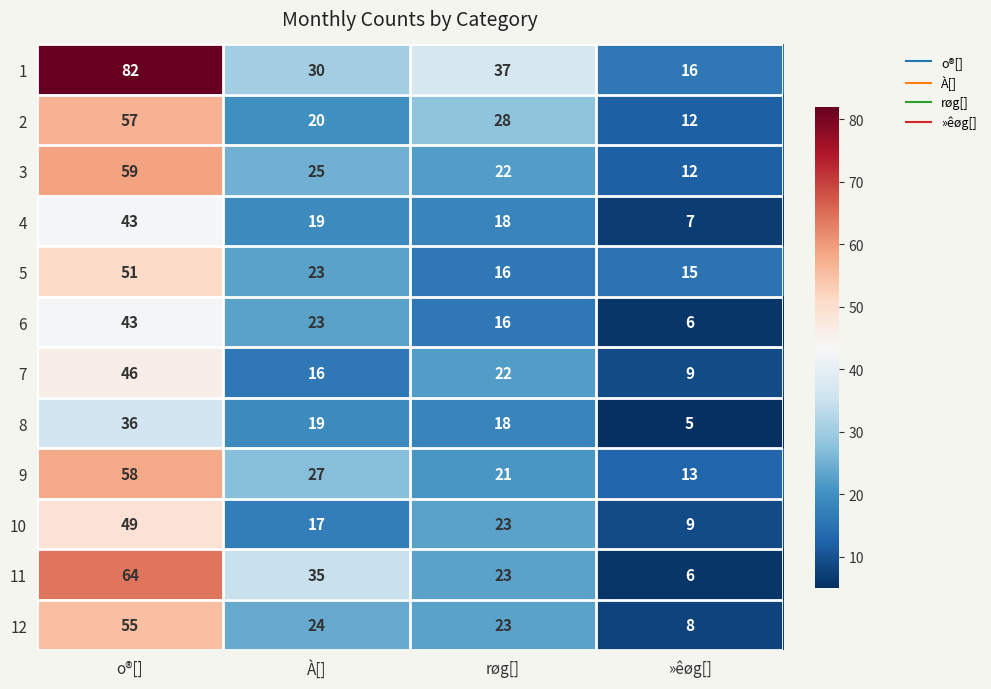

What is the sum of the 12 values at »êøg[] and À[]?

32